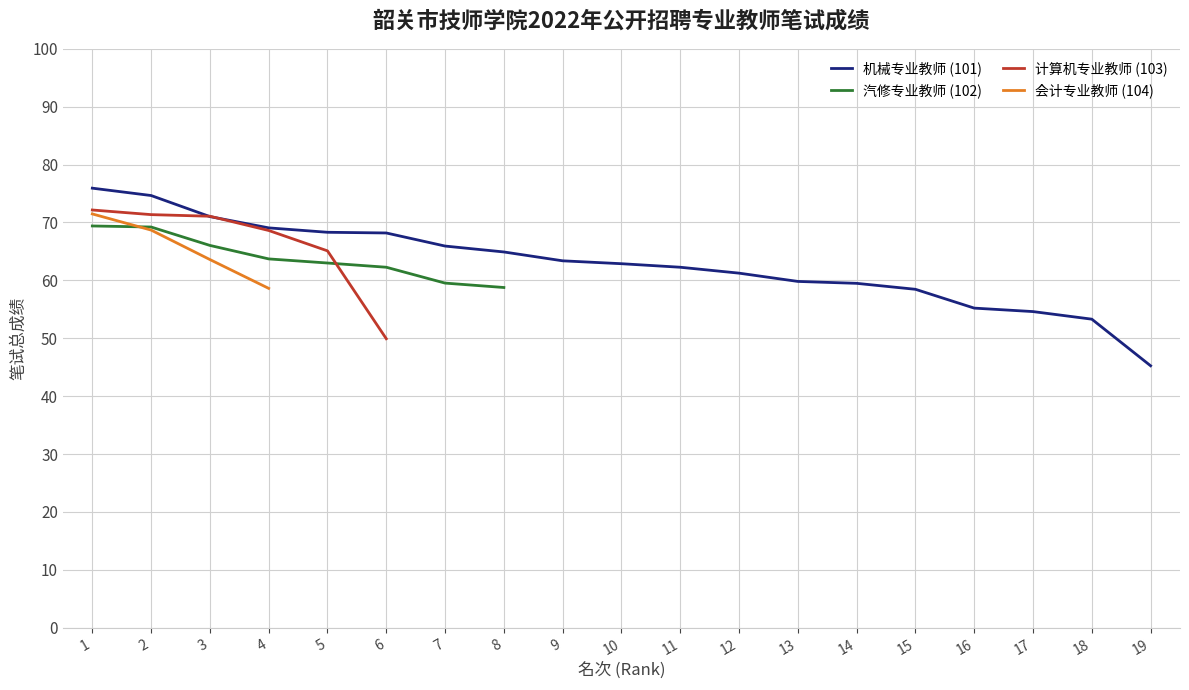

The 机械专业教师 (101) series shows 100.1 at 11. True or false?

False